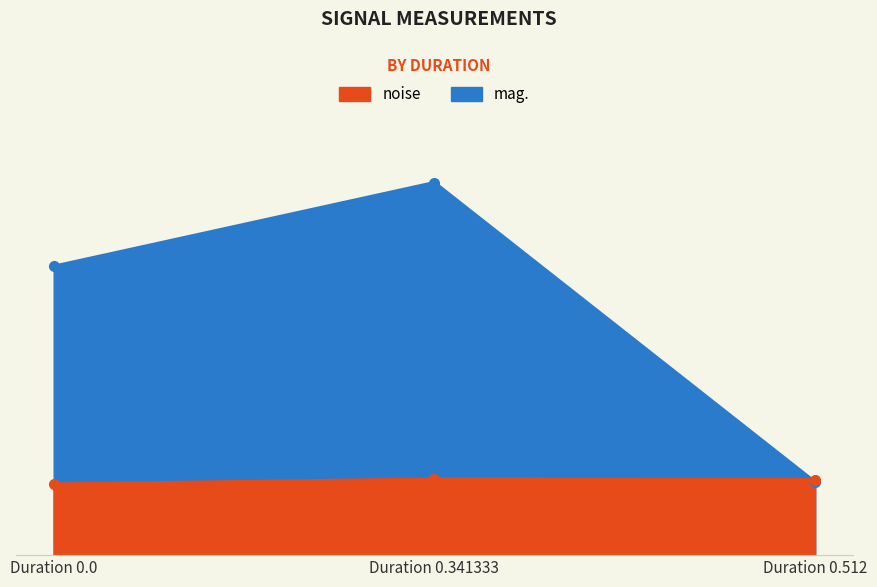

What is the difference between the maximum and minimum values in the mag. series?

43.6